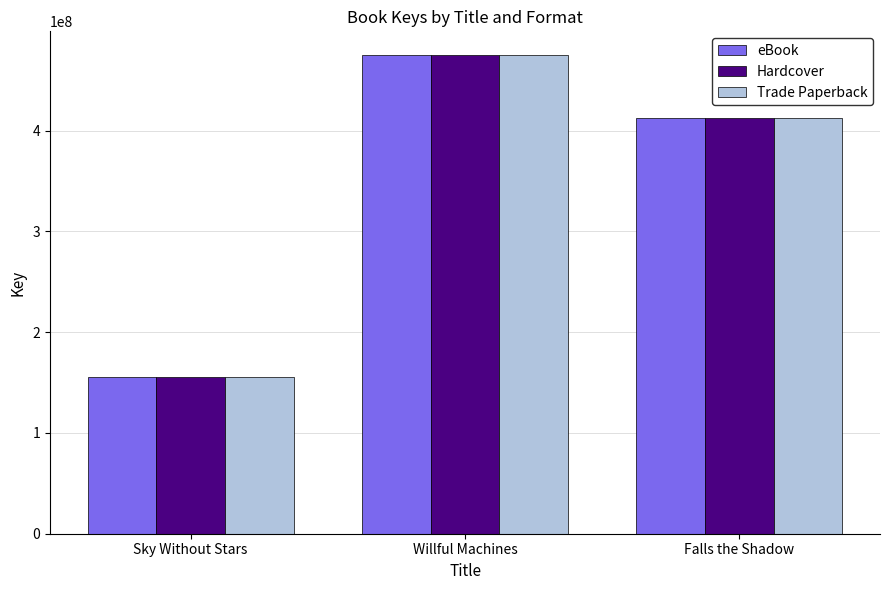

Reading right to left, transcribe all the data shown in this chart.

eBook: 412325254	474931478	155210328
Hardcover: 412325254	474931478	155210328
Trade Paperback: 412325254	474931478	155210328